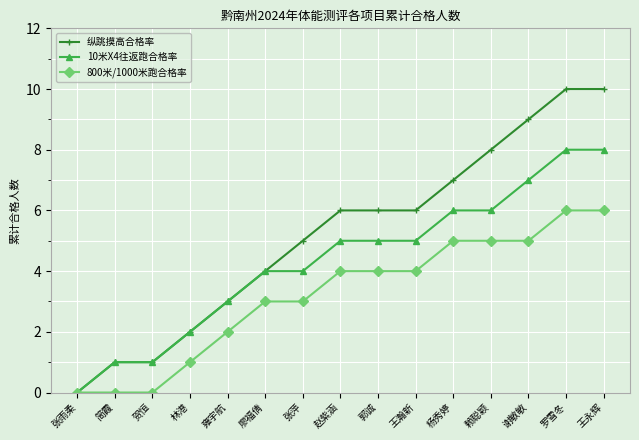

List the series in order of their overall mean, highest first.

纵跳摸高合格率, 10米X4往返跑合格率, 800米/1000米跑合格率